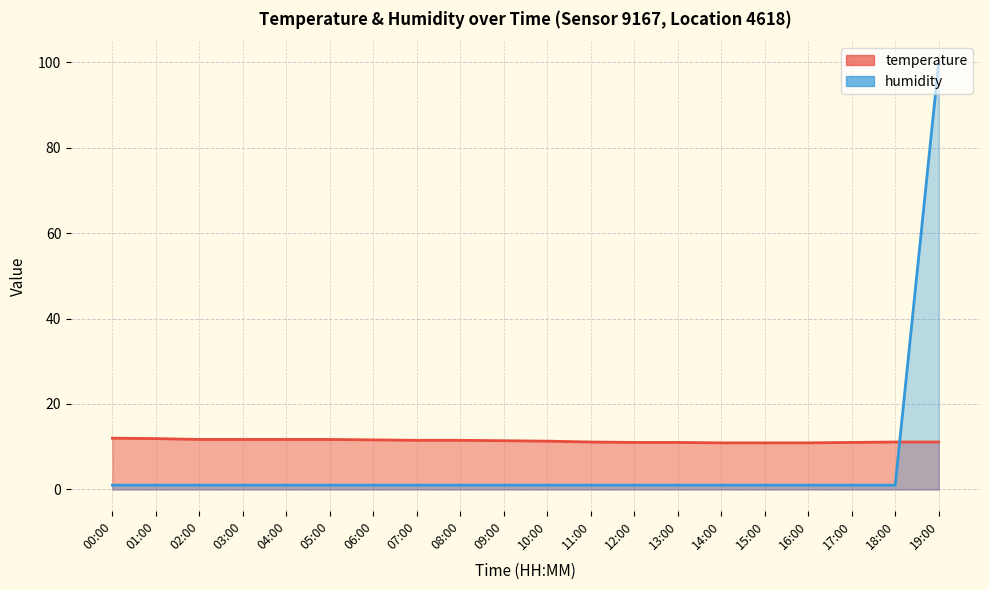

The value of humidity at 04:00 is 1.6. True or false?

False